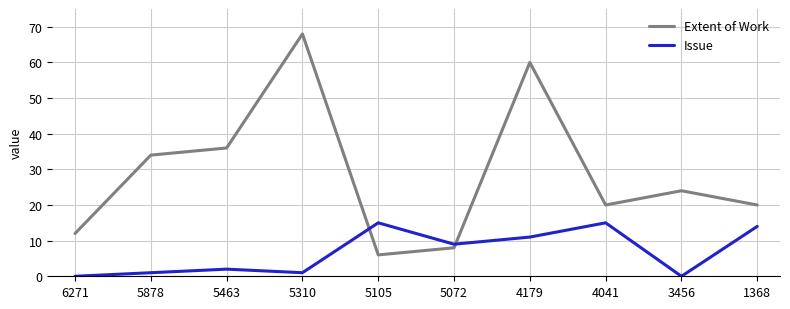

Where is the first local maximum for Issue?

5463